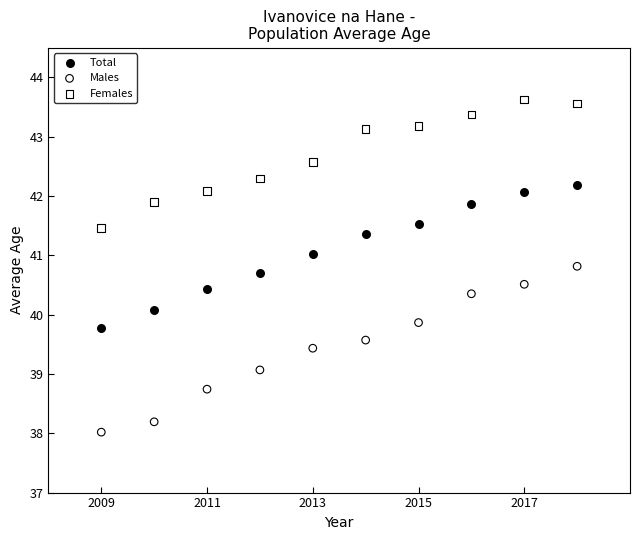

Which series has the widest spread of Y values?

Males